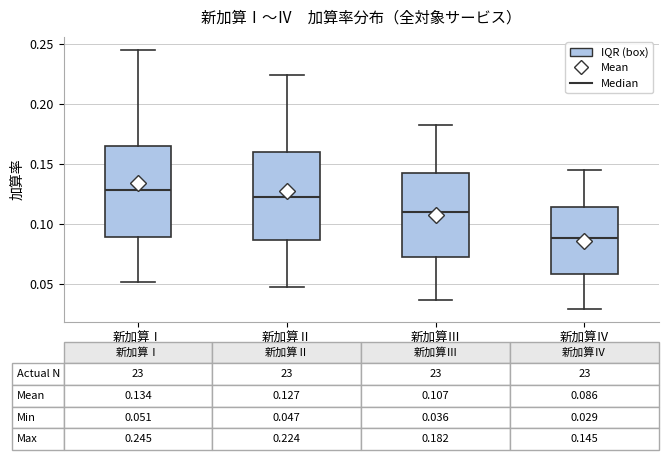

Which box has the highest median line?

新加算Ⅰ